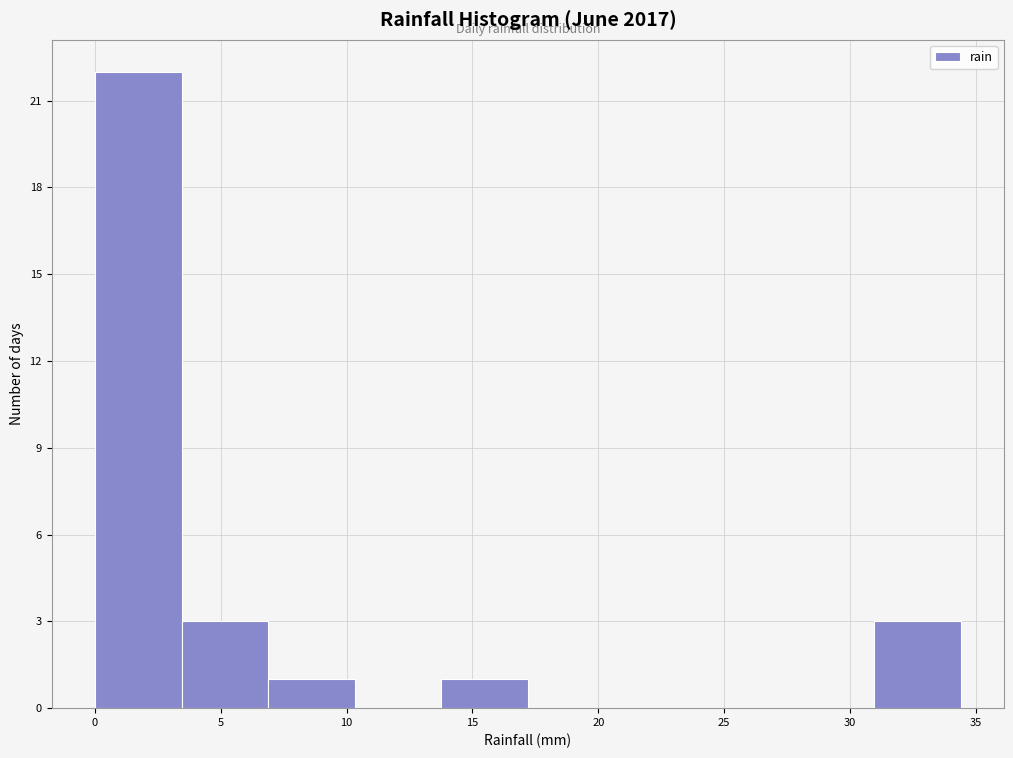

Which range on the x-axis has the tallest bar?

0.0 to 3.5